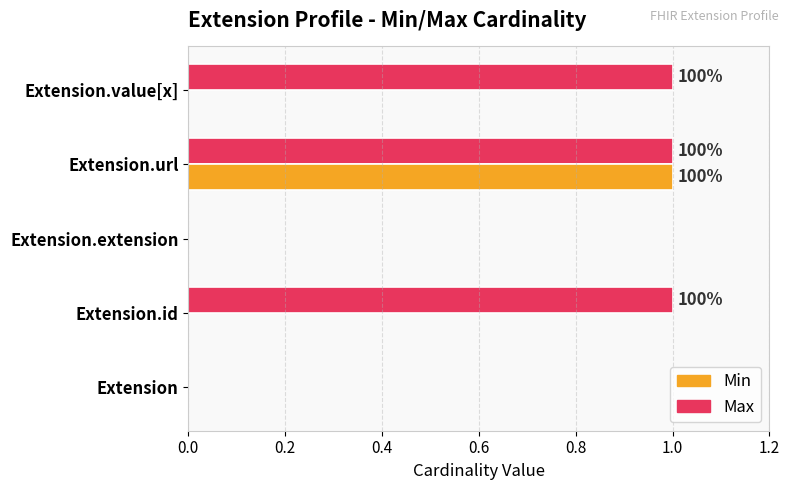

Which category has the highest value in the Min series?

Extension.url